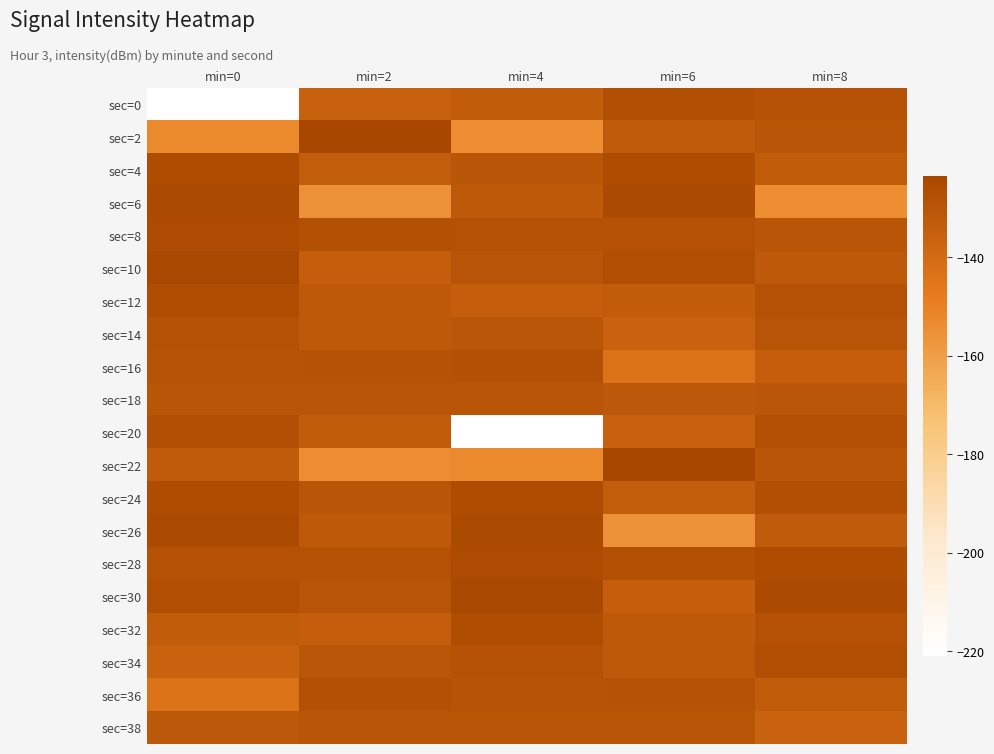

What is the difference between the highest and lowest values at min=2?

32.0